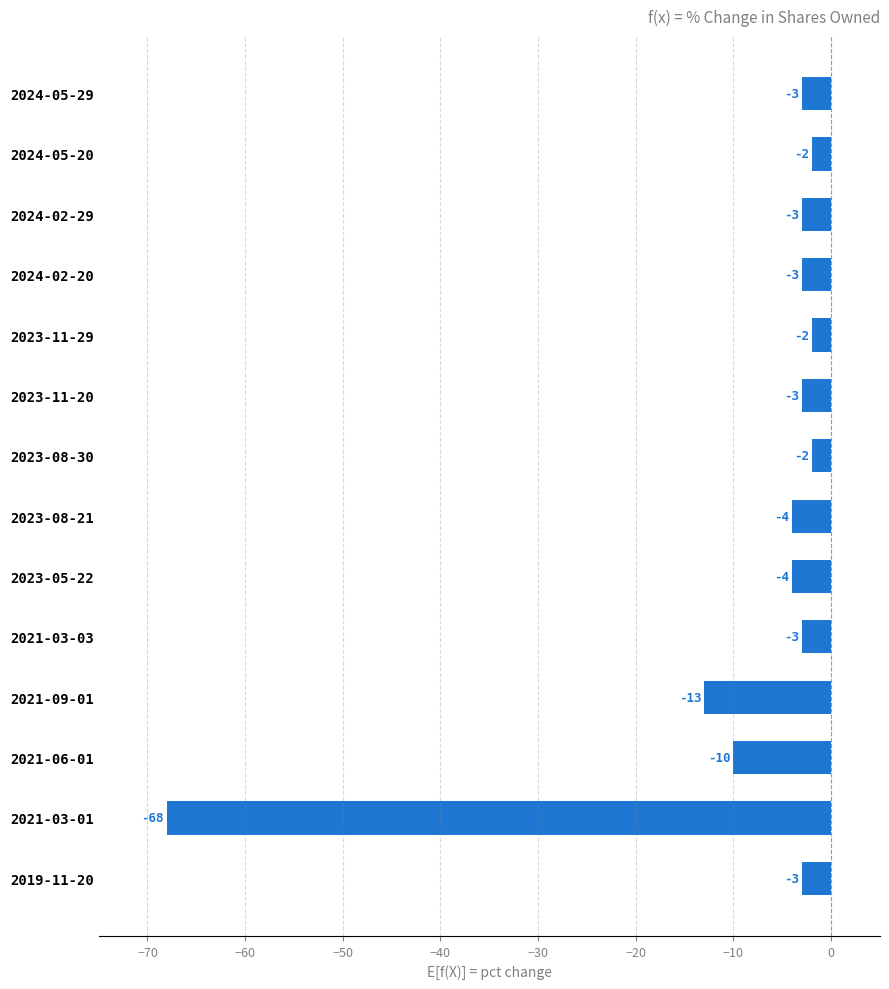

What is the sum of the values at 2021-06-01 and 2024-02-29?

-13